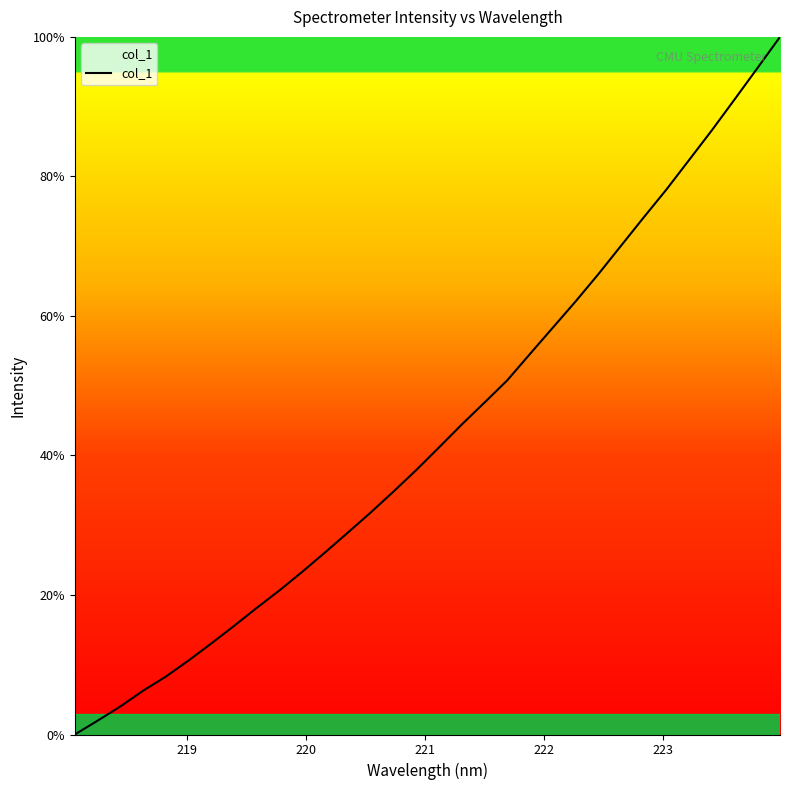

What is the difference between the maximum and minimum values?

100.0